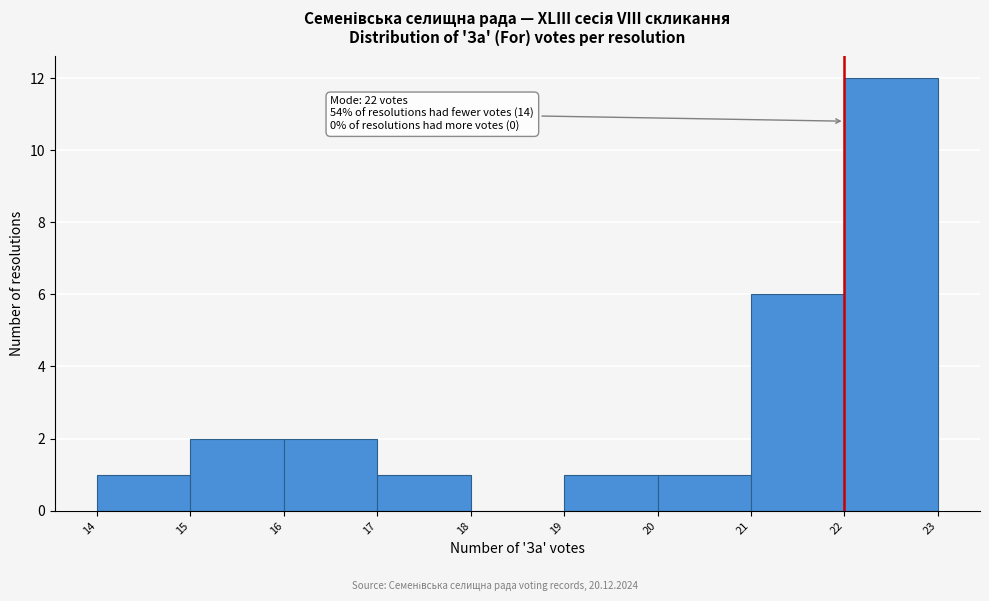

Which range on the x-axis has the tallest bar?

22 to 23